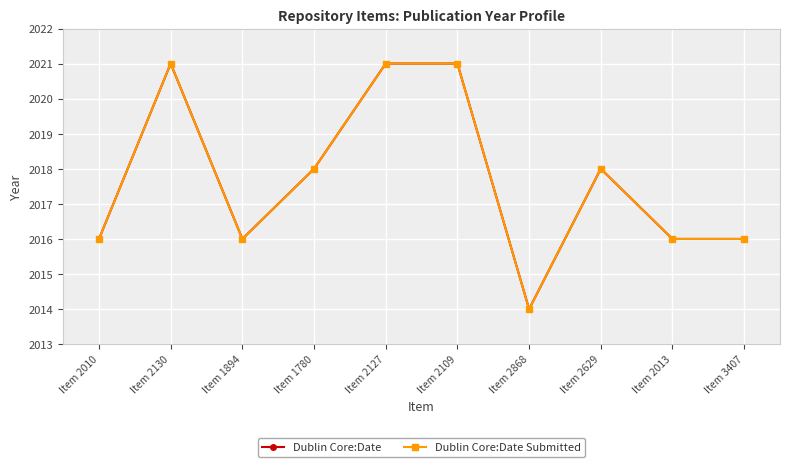

What is the value of the Dublin Core:Date point at the 3rd from the left?

2016